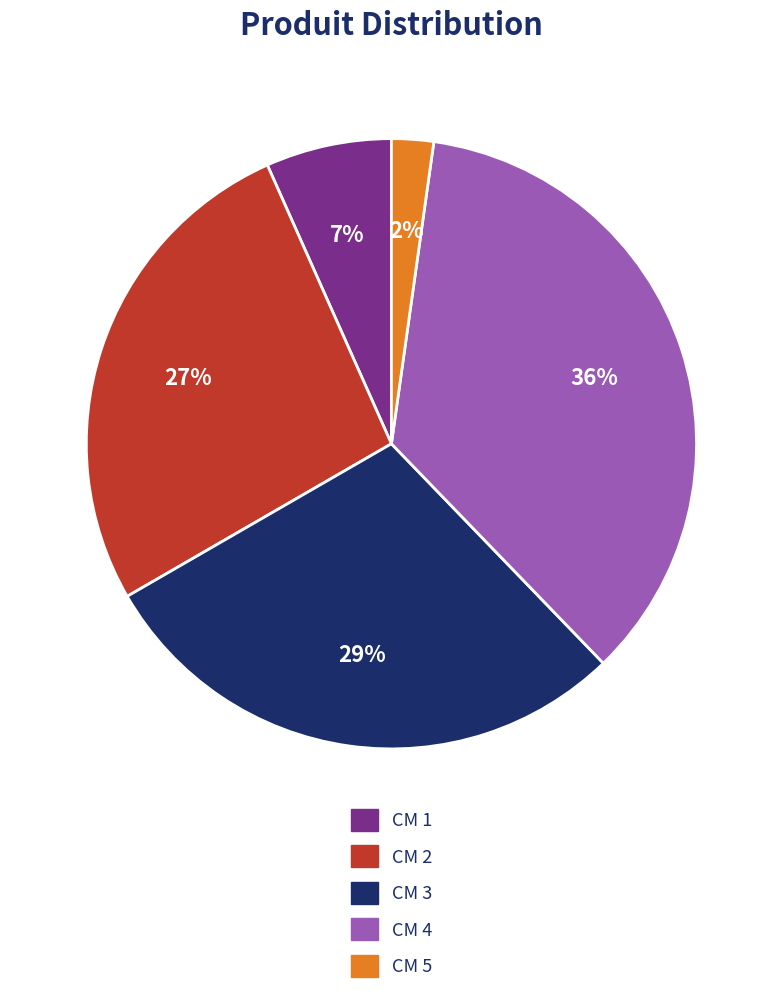

Is there a majority slice in this chart?

No